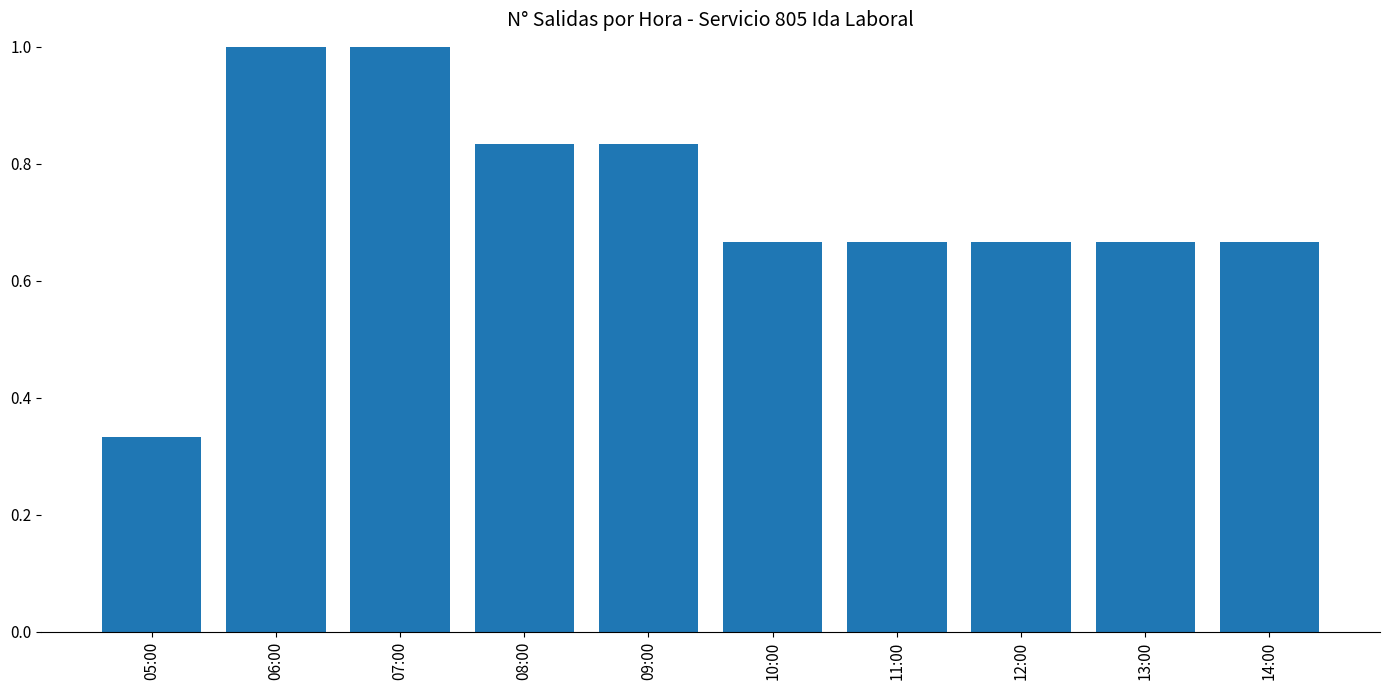

Where is the data nearest to the value 0?

05:00